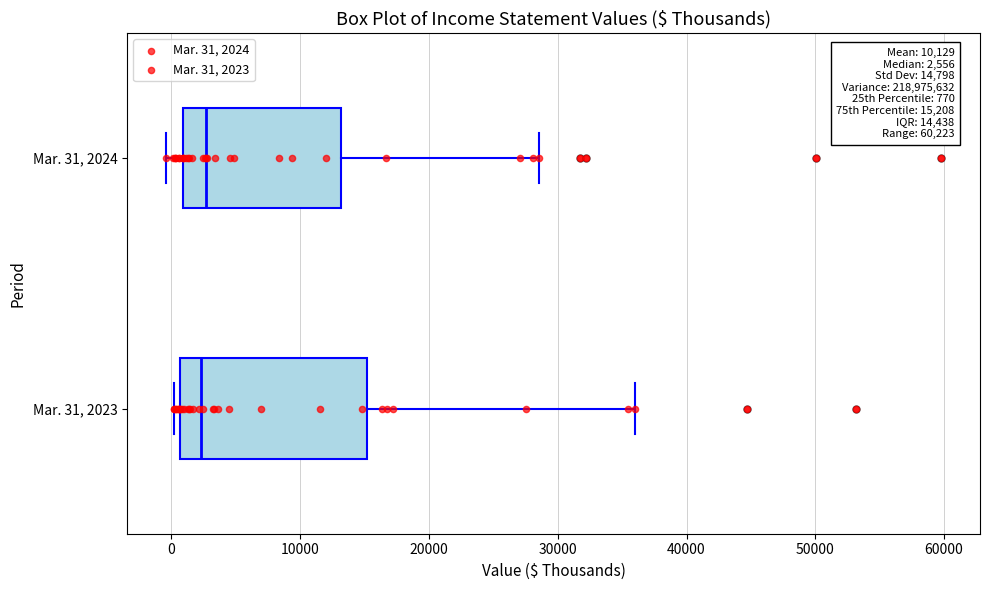

Which box is the widest, from its left edge to its right edge?

Mar. 31, 2023